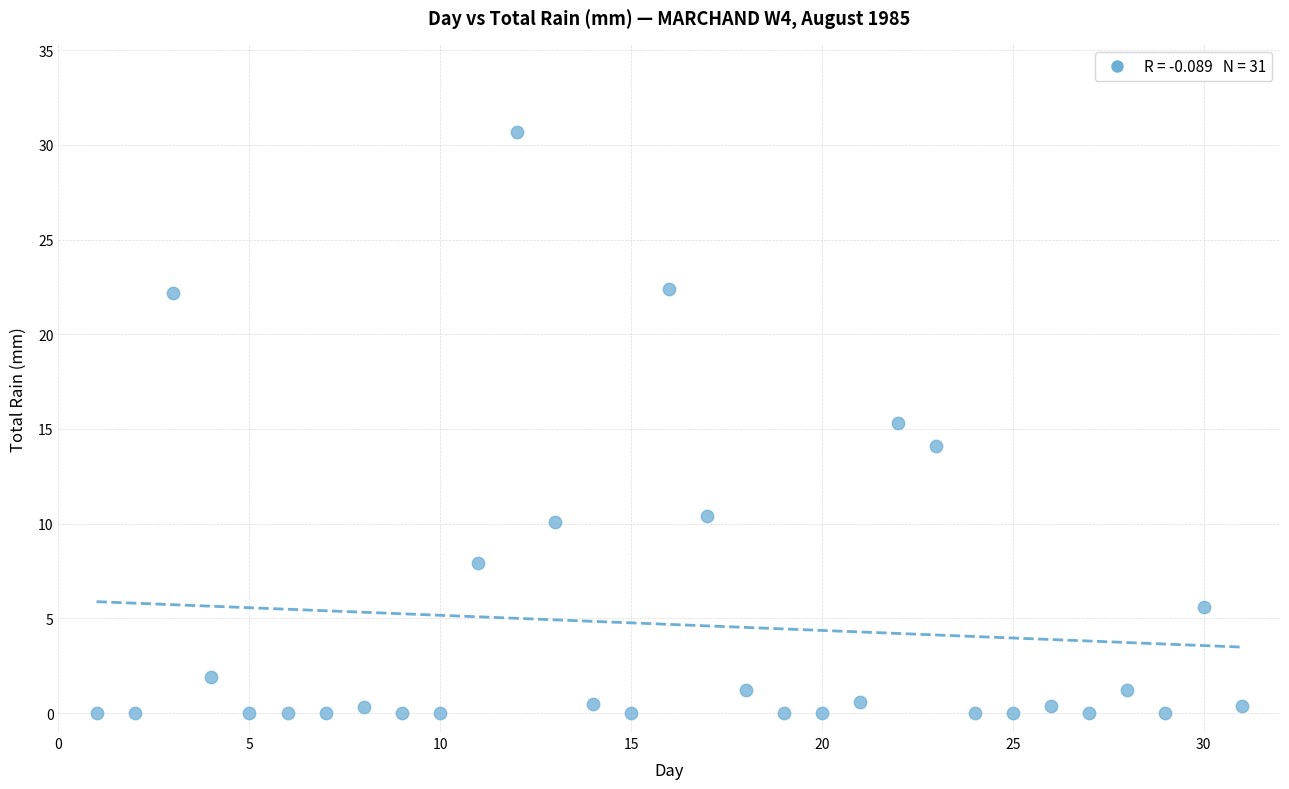

What is the range of Y values (max minus min)?

30.7